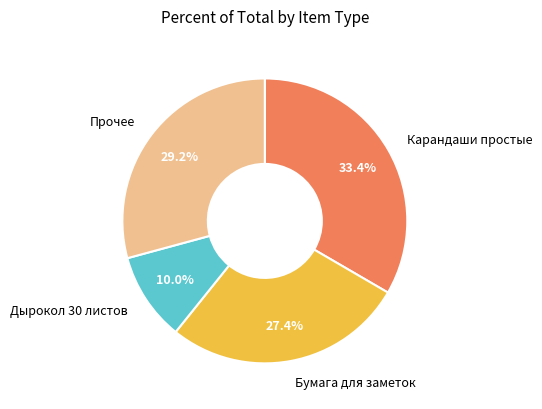

What percentage do Бумага для заметок and Прочее together represent?

56.6%